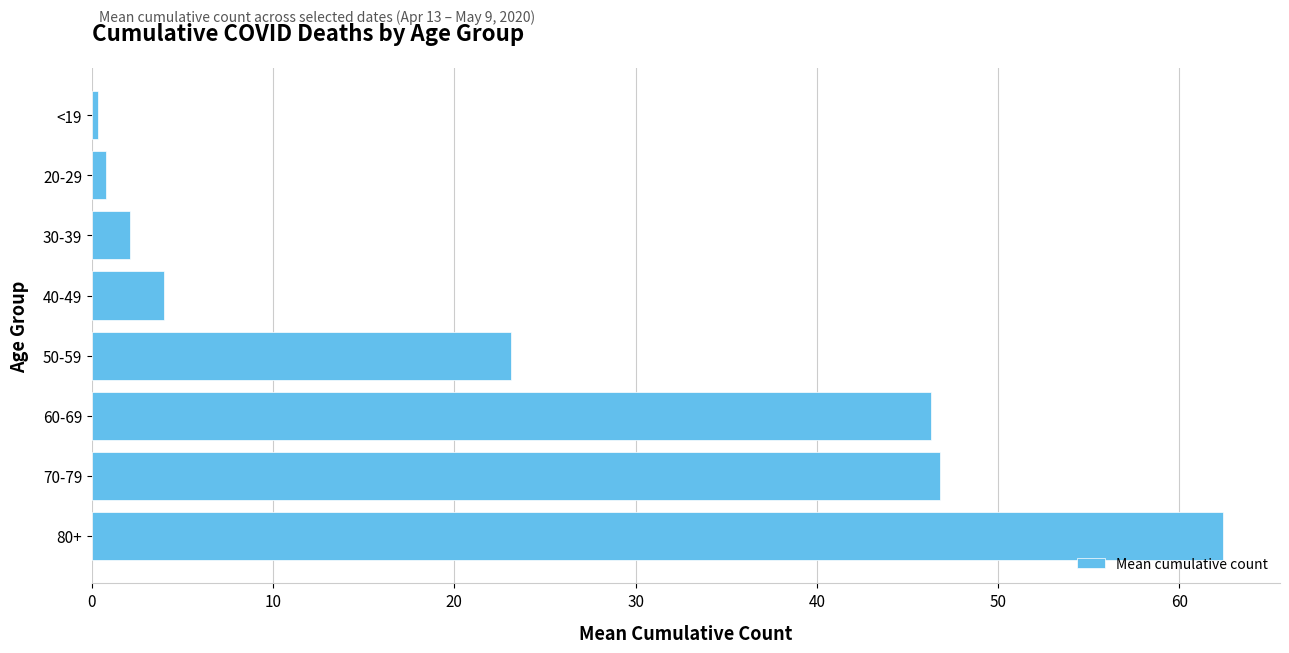

At which category does the chart reach its peak across all series?

80+